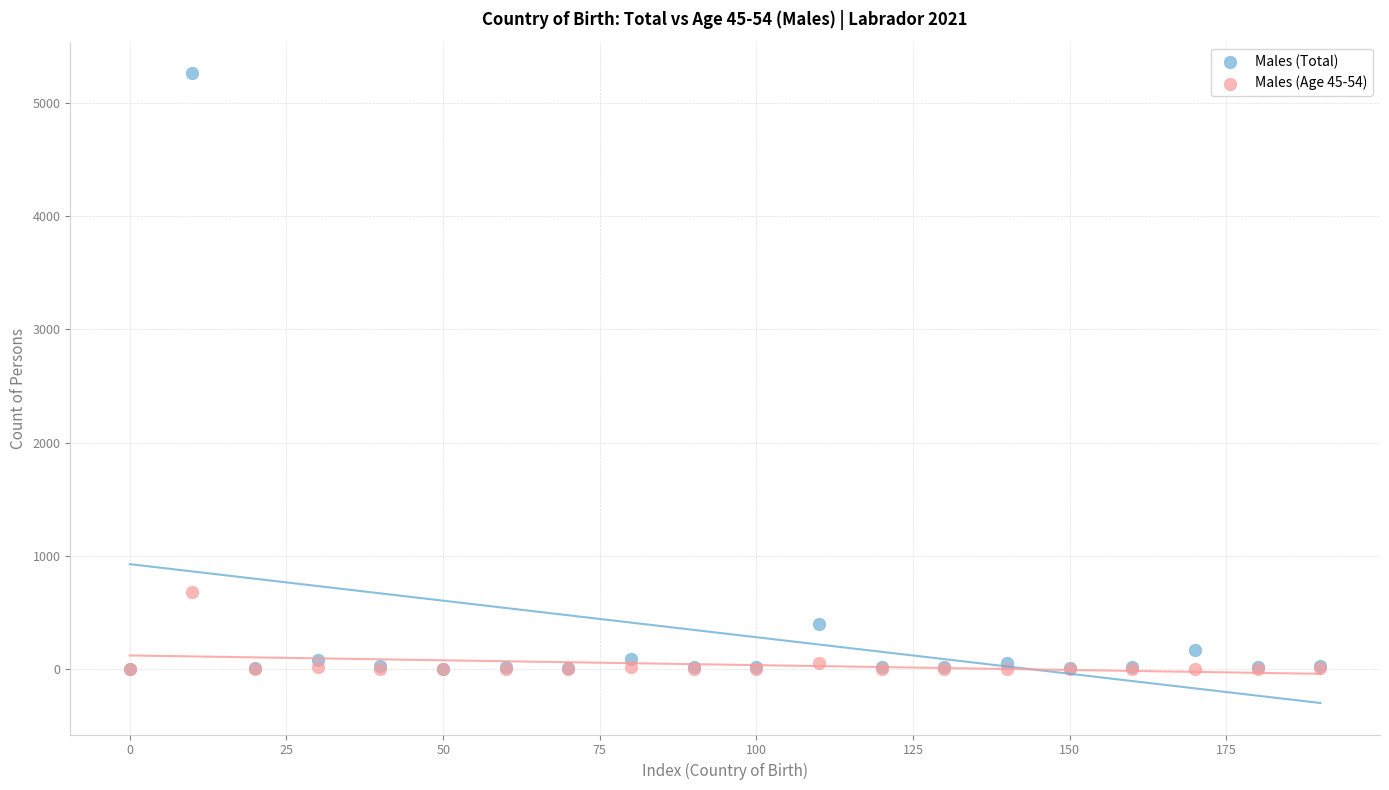

Across all series, what Y value is closest to 2630?

677